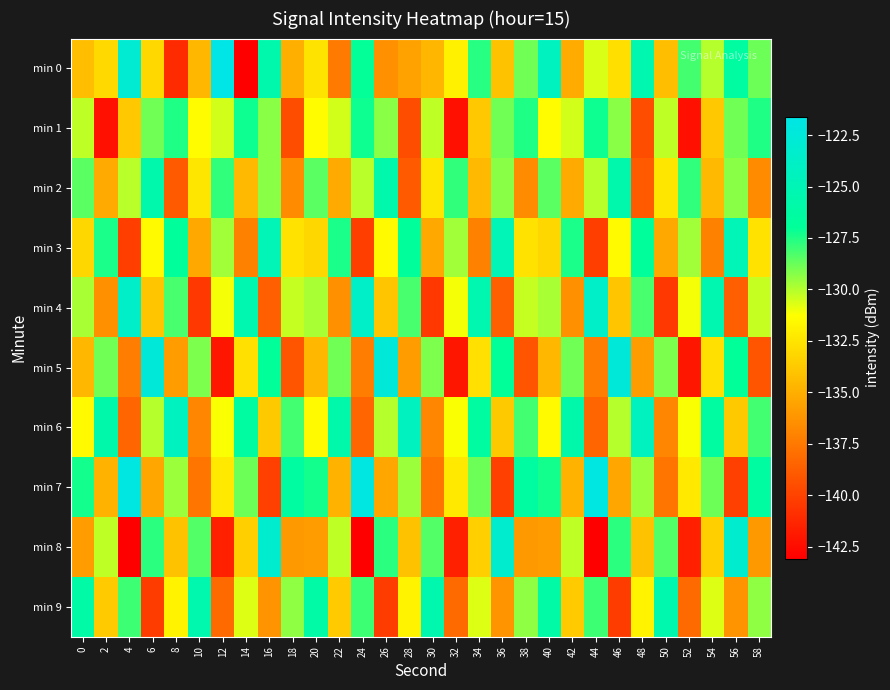

What is the difference between the highest and lowest values at 28?

15.2